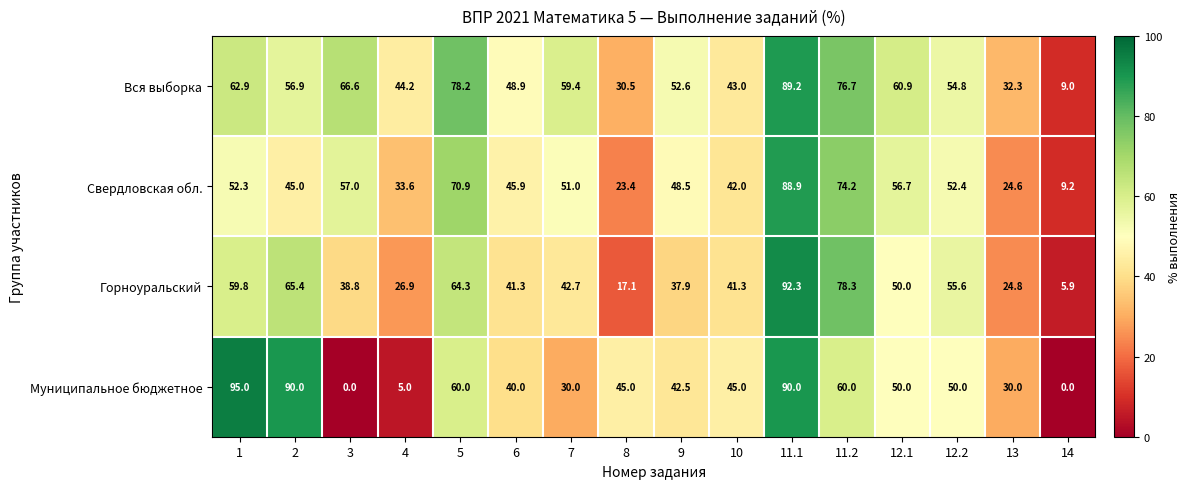

Which label corresponds to the largest value in the chart?

1